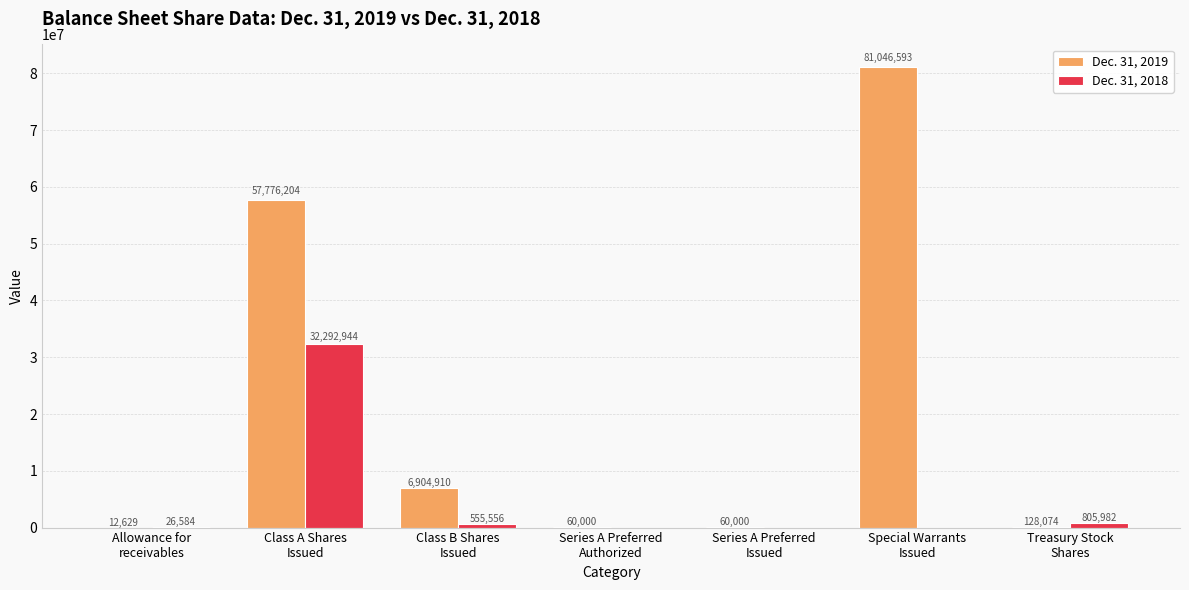

Are the bars grouped side by side (vs. stacked)?

Yes